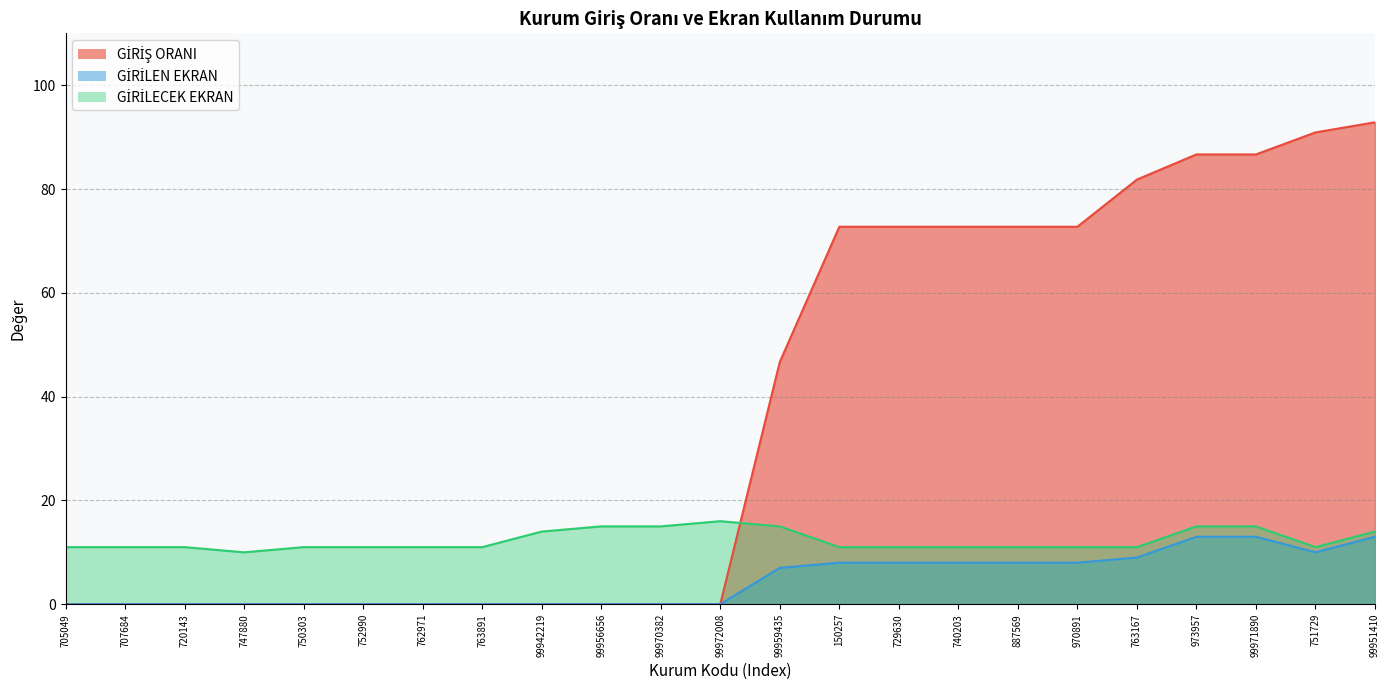

What is the maximum value for GİRİŞ ORANI?

92.9